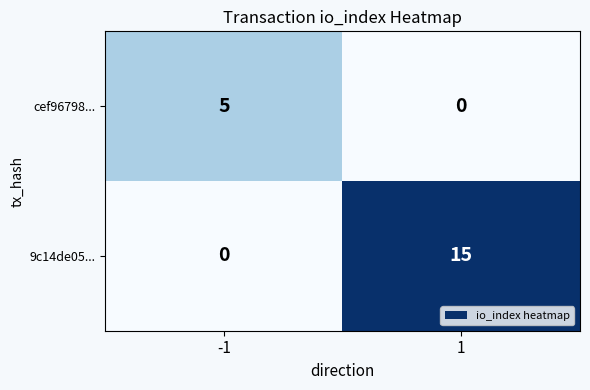

What is the sum of all 9c14de05... values?

15